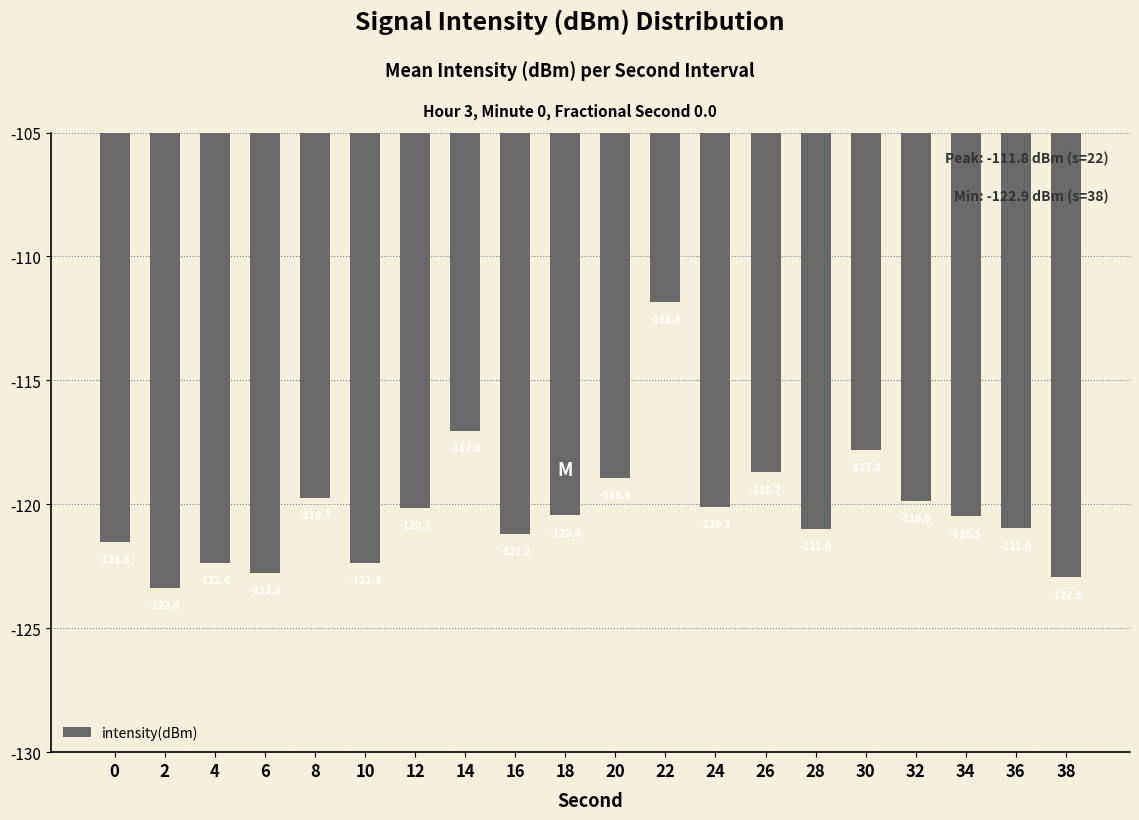

What is the difference between the second highest and second lowest values?

5.9